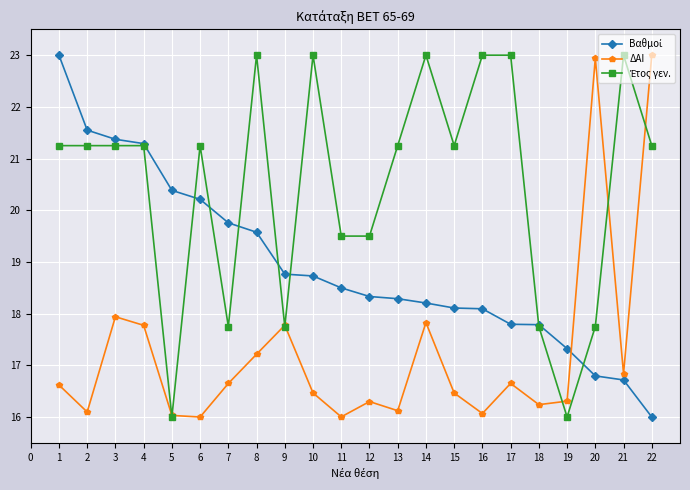

What is the minimum value shown in the chart?

16.0